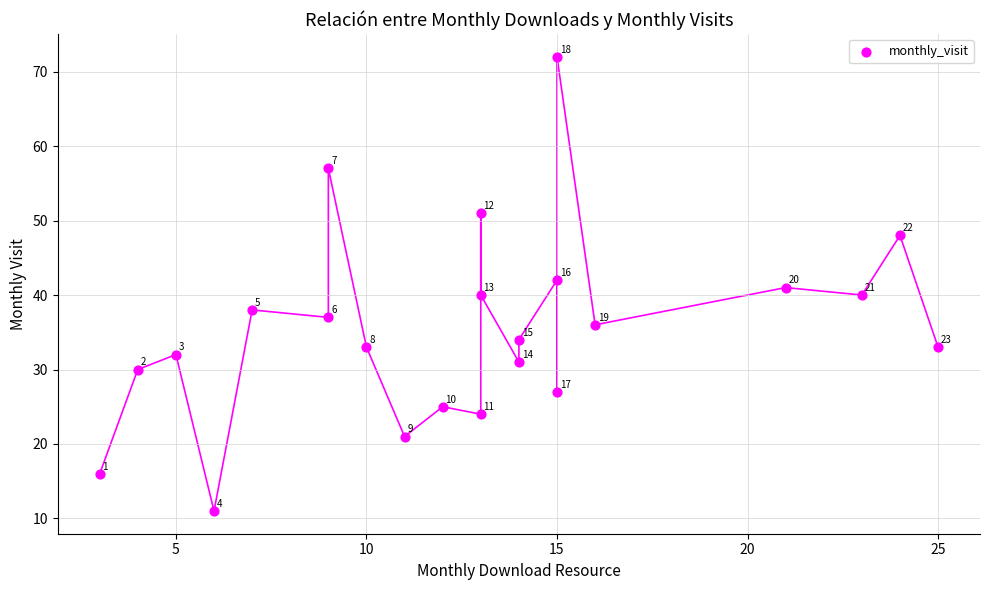

What is the range of Y values (max minus min)?

61